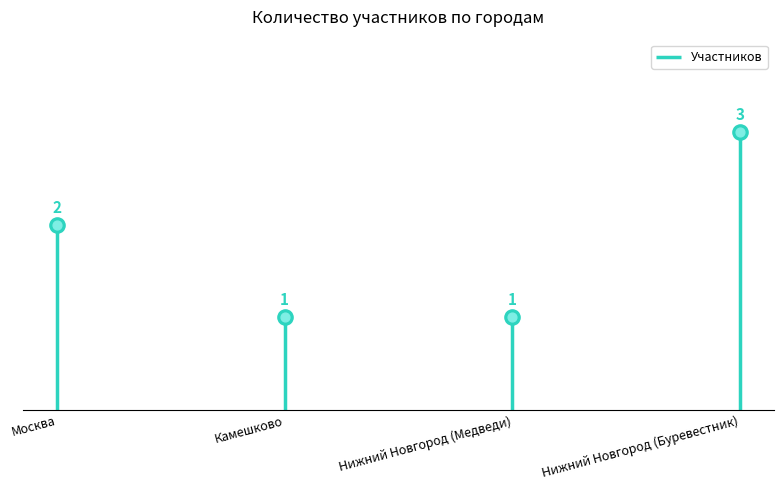

What is the change in value from Москва to Камешково?

-1